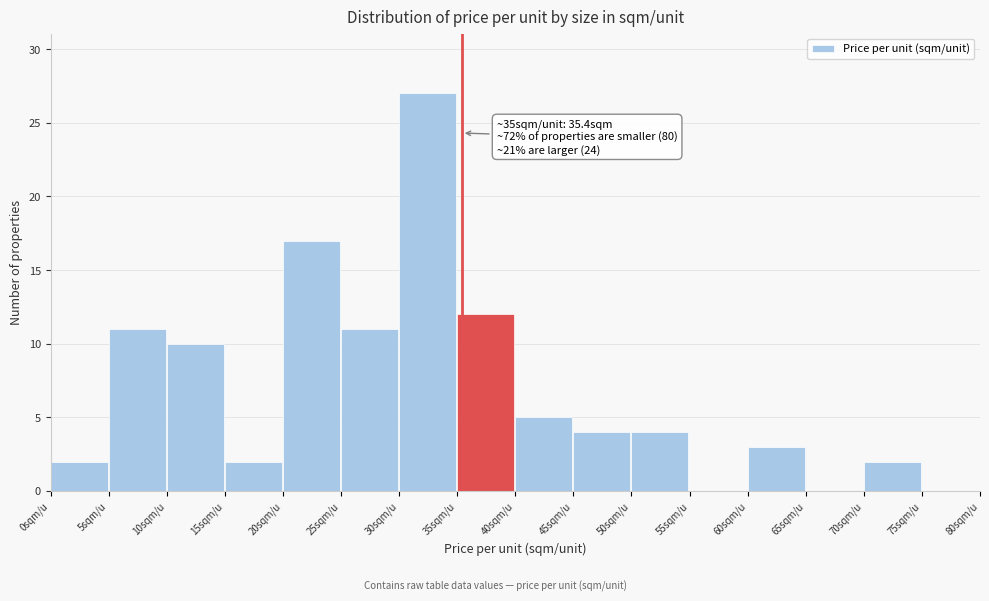

Over which range of the x-axis is the bar tallest?

30 to 35